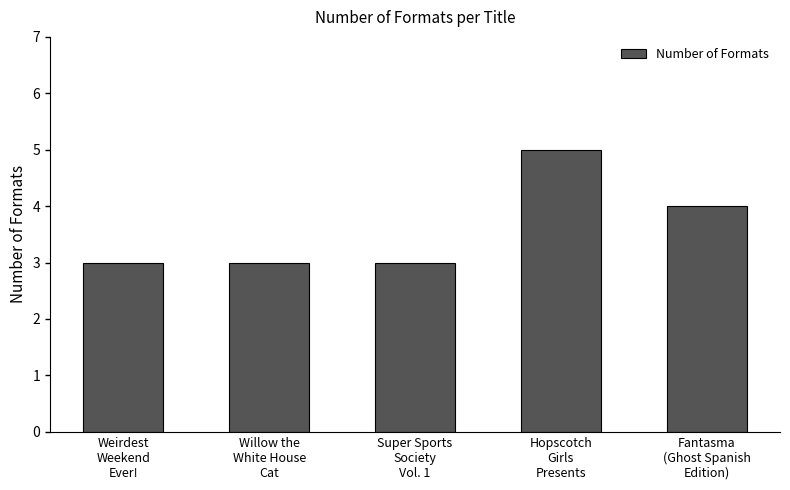

What is the difference between the values at Weirdest
Weekend
Ever! and Fantasma
(Ghost Spanish
Edition)?

1